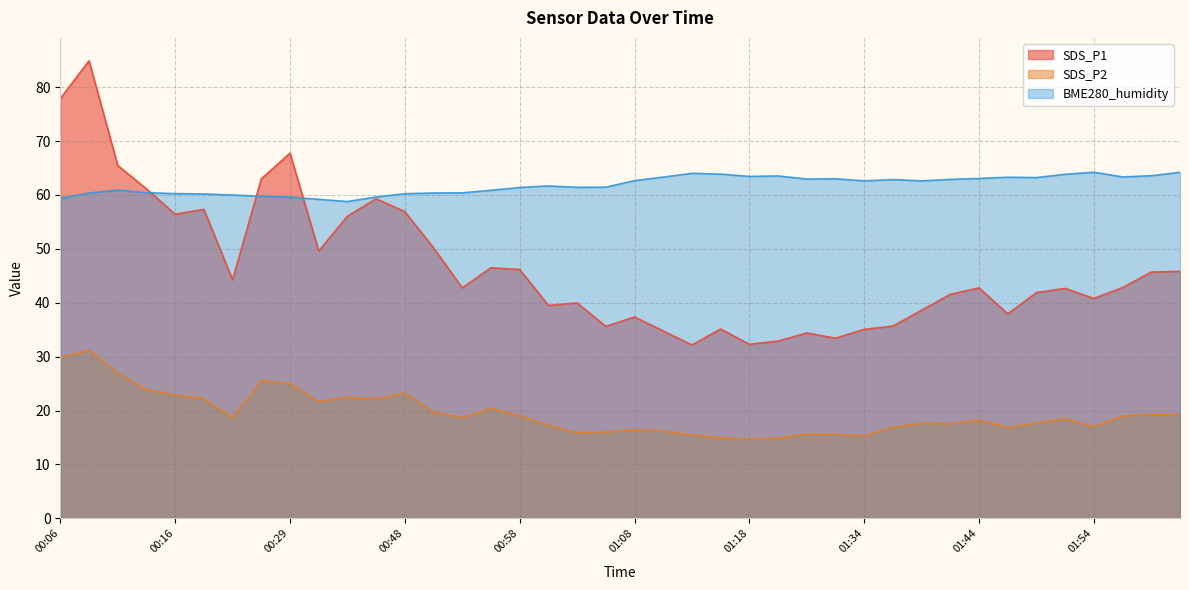

True or false: SDS_P2 and SDS_P1 cross at least once.

False